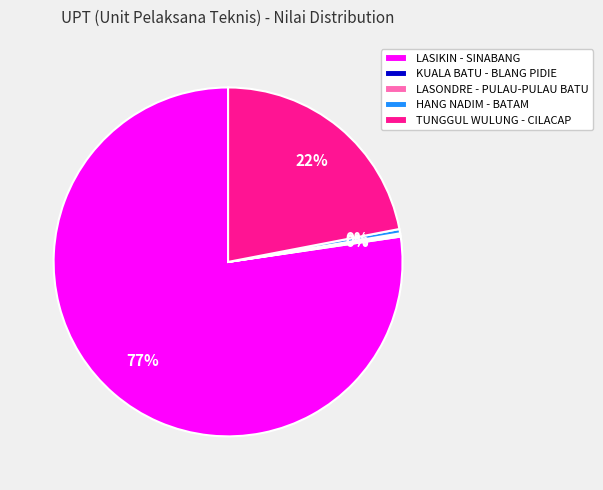

Does TUNGGUL WULUNG - CILACAP represent more than half of the total?

No